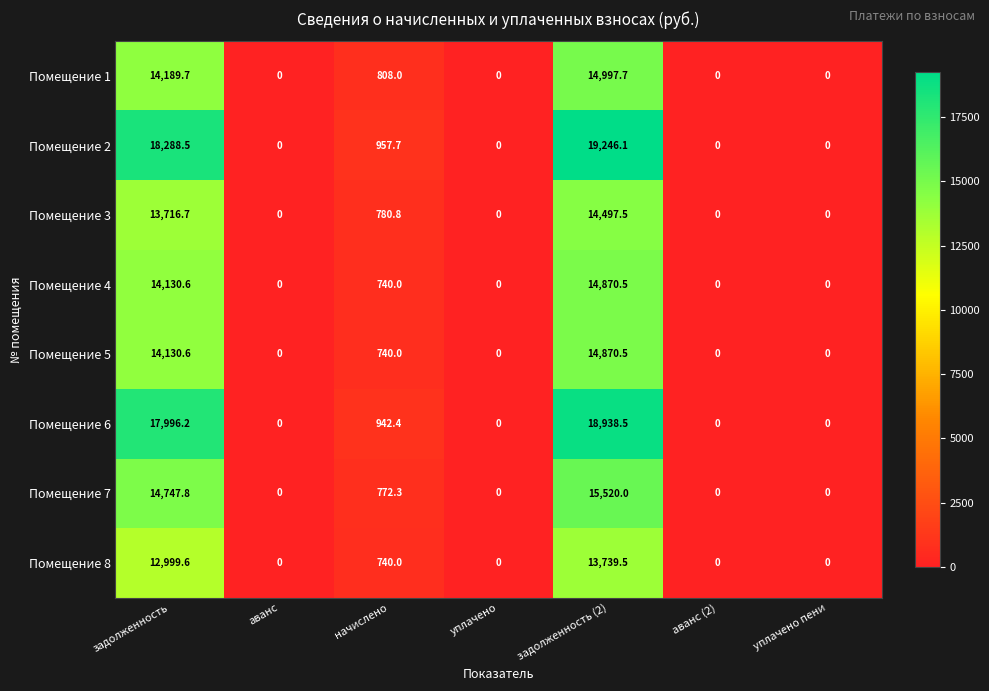

Which series has the widest spread of values?

Помещение 2